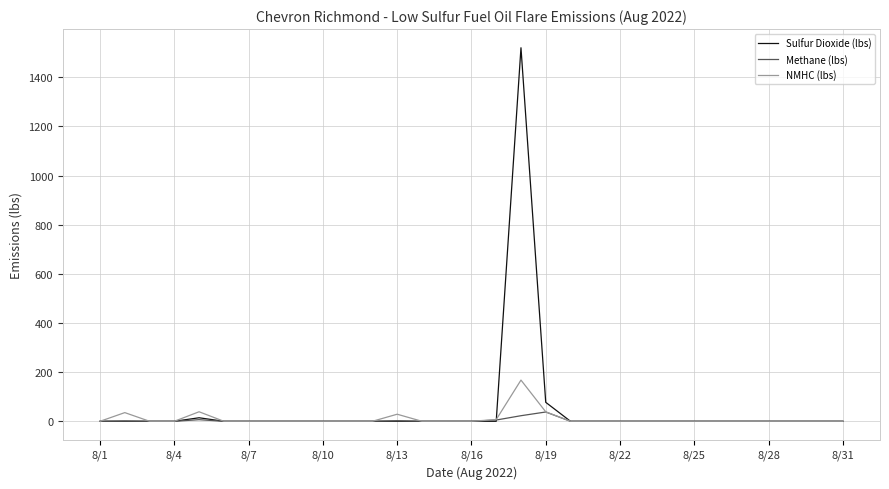

What is the sum of all Sulfur Dioxide (lbs) values?

1612.1